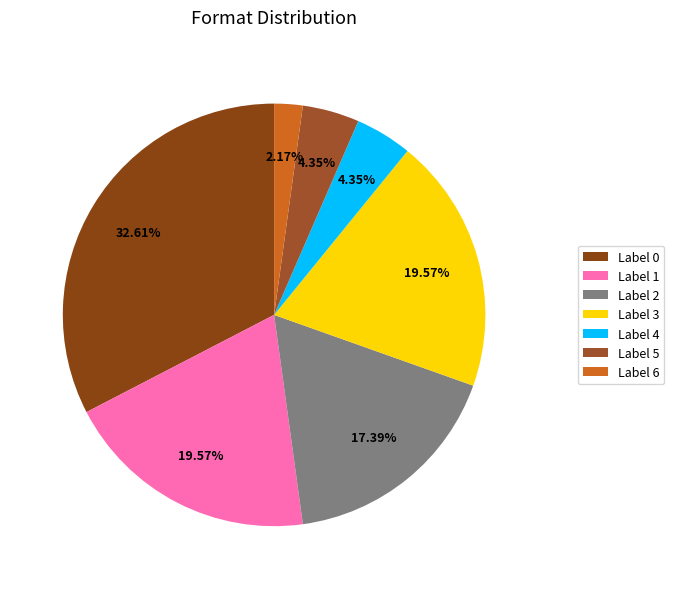

To the nearest percent, what is the difference between the largest and smallest slice percentages?

30%